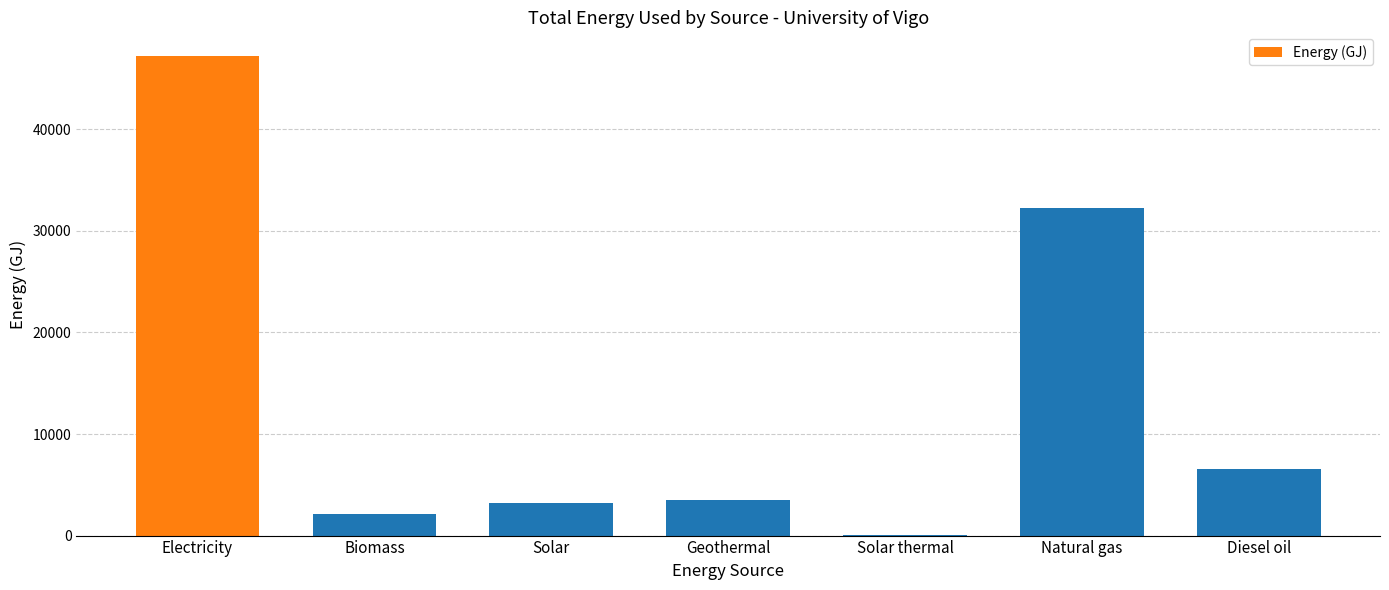

Reading left to right, what are all the values shown in this chart?

Electricity=47198.4	Biomass=2173.2	Solar=3178.8	Geothermal=3516.6	Solar thermal=64.8	Natural gas=32228.4	Diesel oil=6602.5